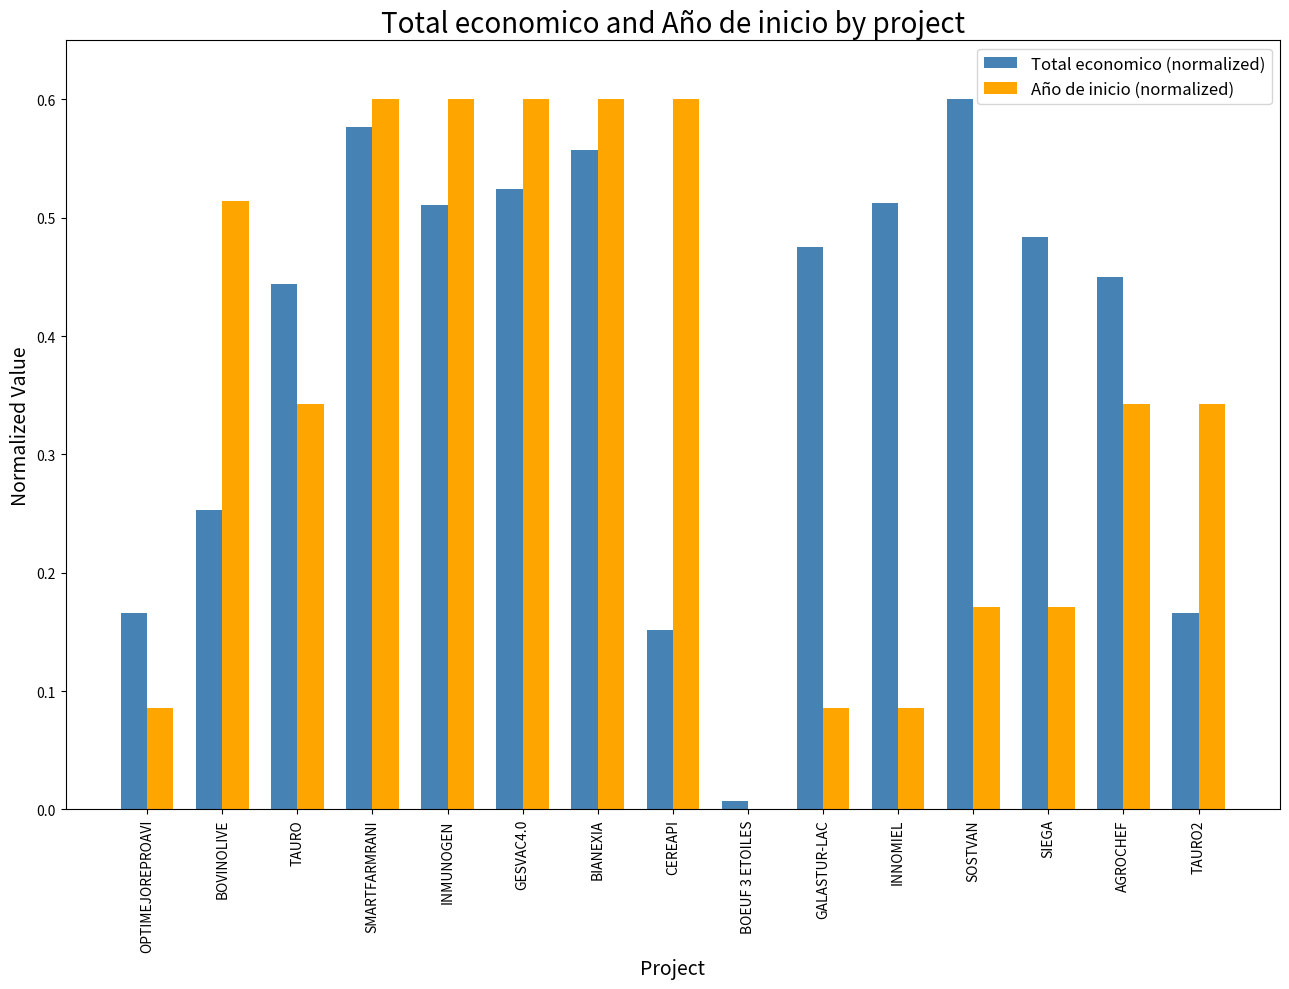

Does the chart contain stacked bars?

No